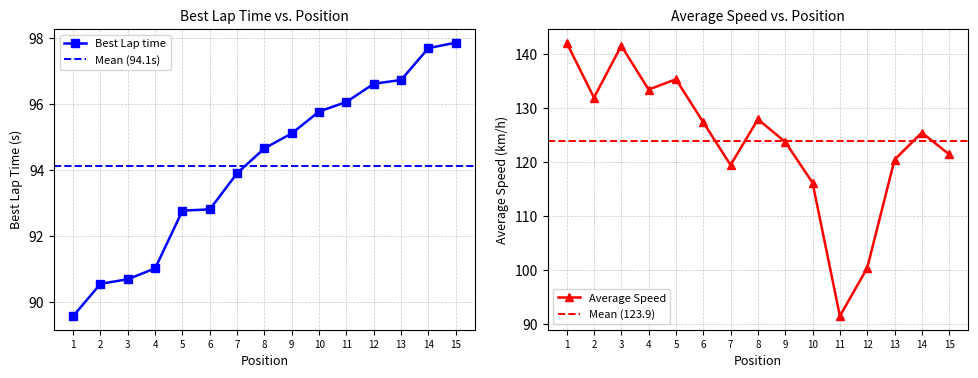

List the series in order of their overall mean, lowest first.

Best Lap time, Average Speed